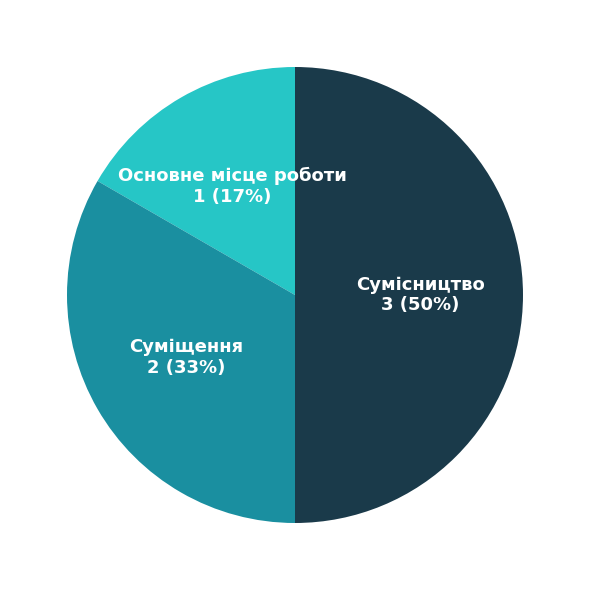

Which category has the smallest portion of the pie?

Основне місце роботи